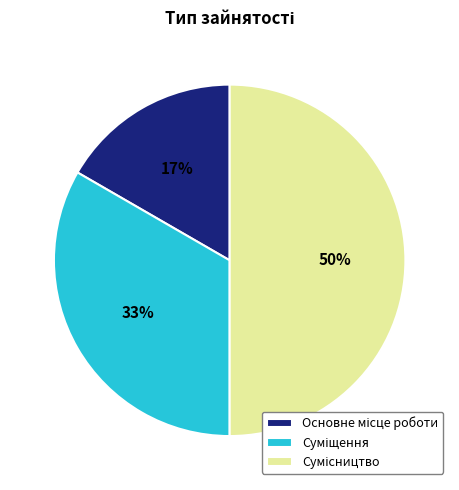

To the nearest percent, what is the average slice percentage?

33%